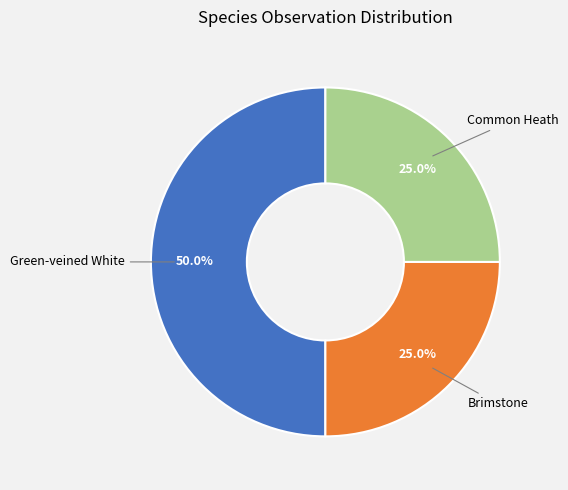

True or false: Common Heath accounts for 25% of the total.

True